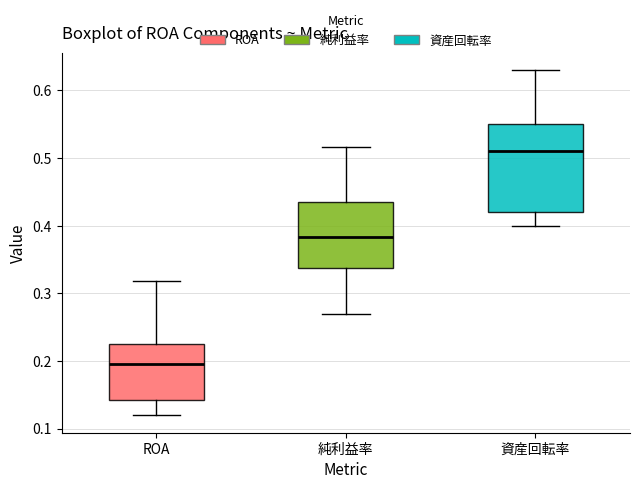

Comparing the boxes themselves (not the whiskers), which one is the tallest?

資産回転率